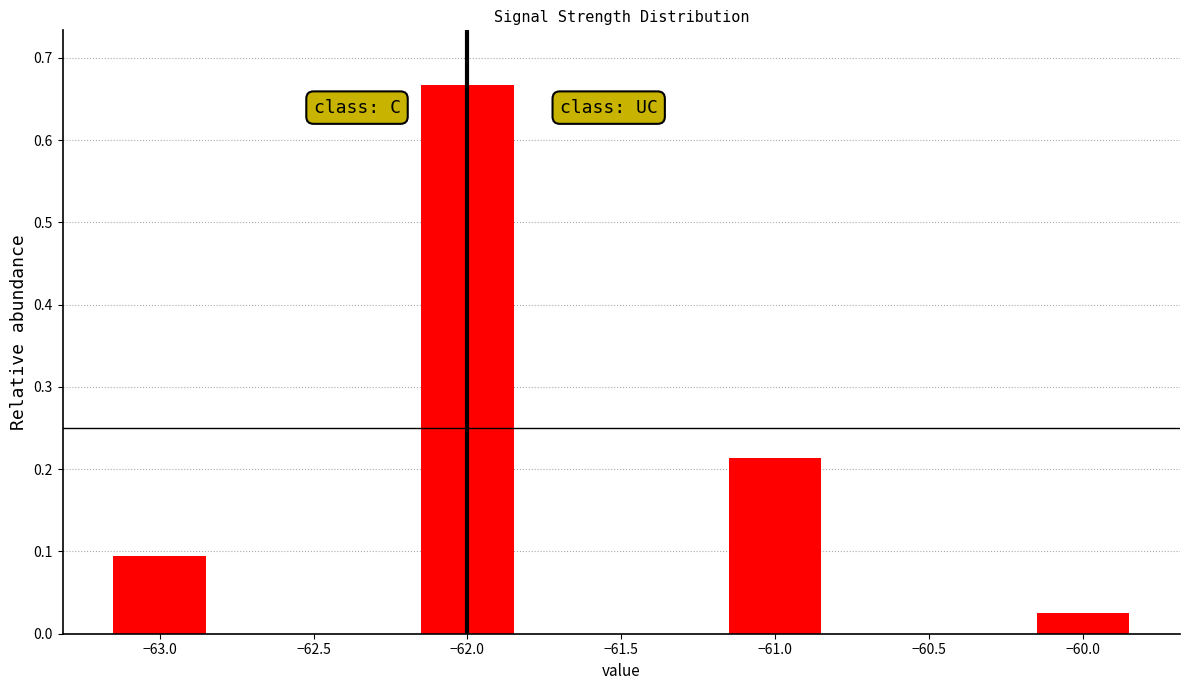

List the labels in order of value, smallest first.

−60.0, −63.0, −61.0, −62.0